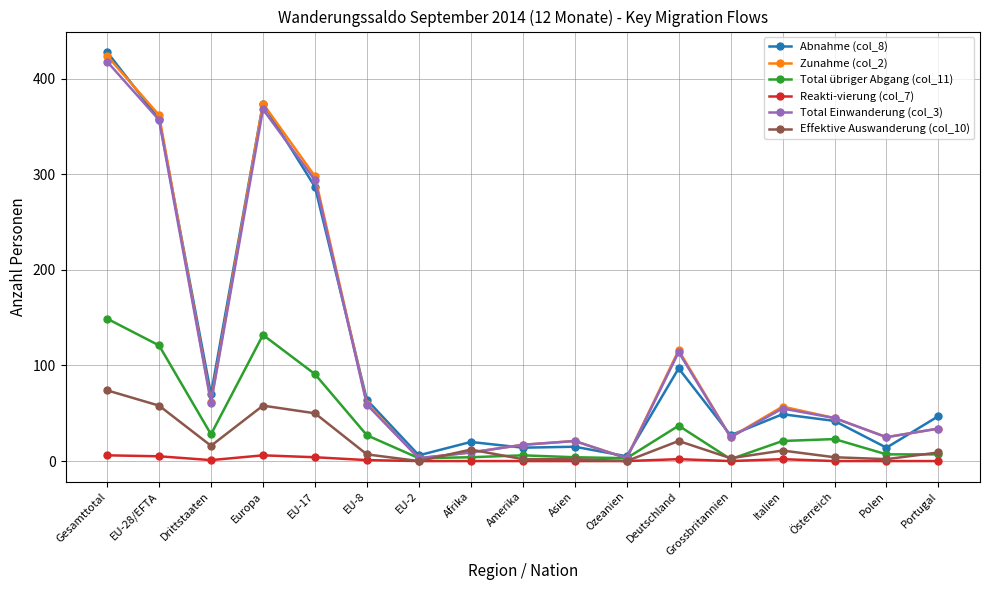

What are all the series names shown in the legend?

Abnahme (col_8), Zunahme (col_2), Total übriger Abgang (col_11), Reakti-vierung (col_7), Total Einwanderung (col_3), Effektive Auswanderung (col_10)